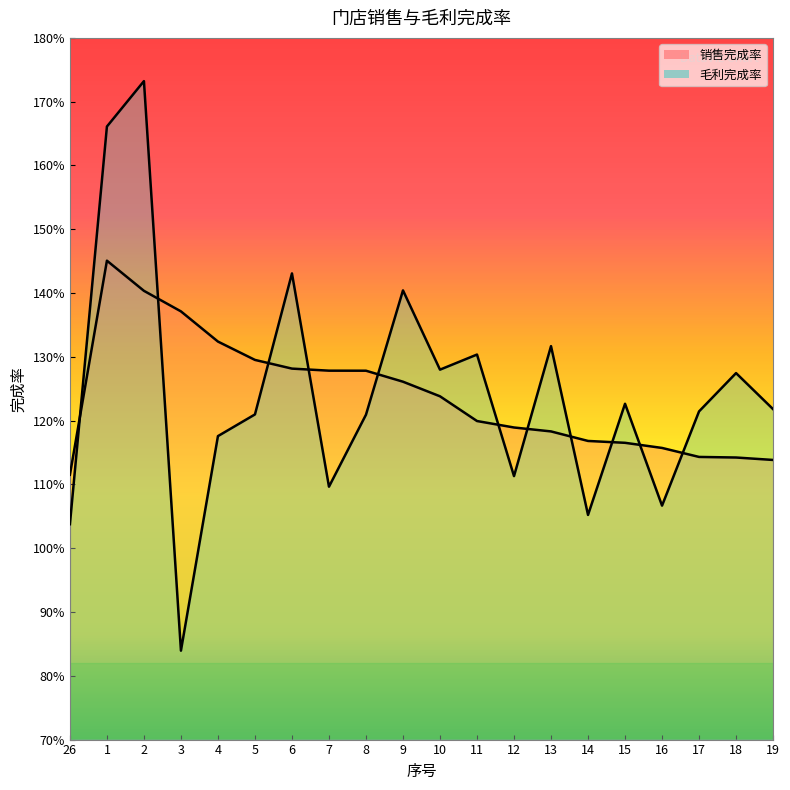

Is it true that 毛利完成率 equals 2.1 at 15?

False